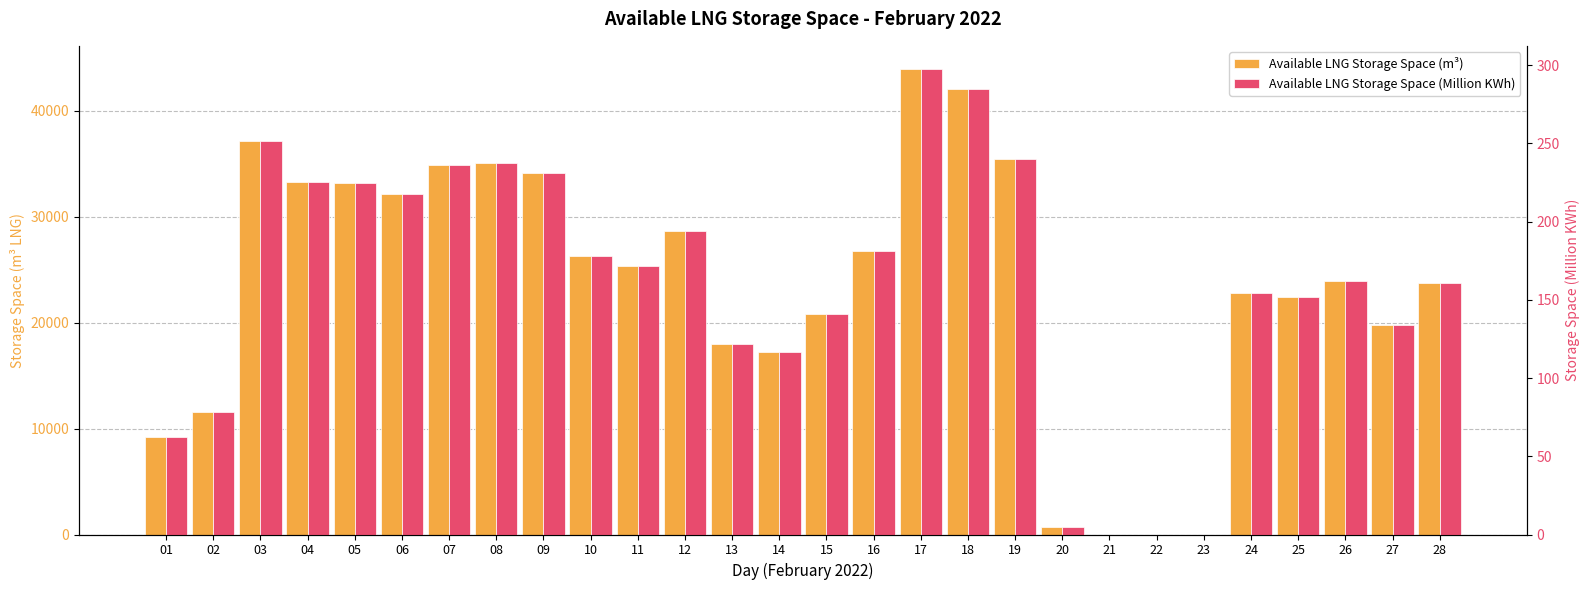

What is the difference between the highest and lowest values at 15?

20661.2